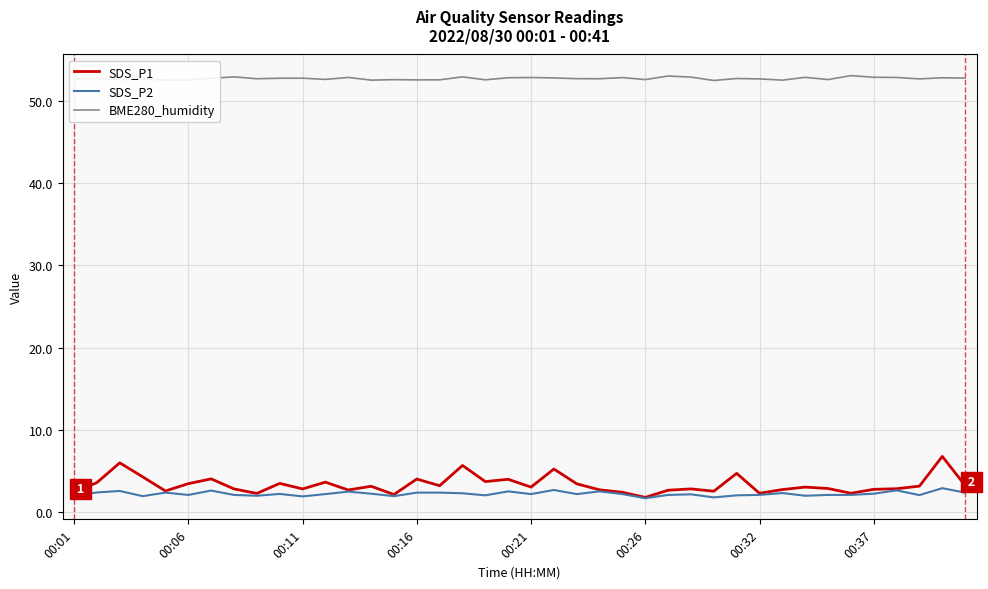

True or false: BME280_humidity and SDS_P1 cross at least once.

False